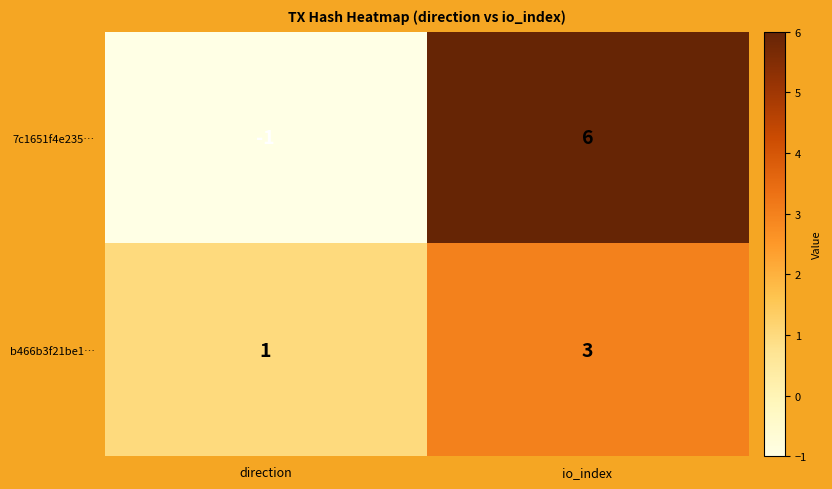

At which category is the sum across all series the highest?

io_index